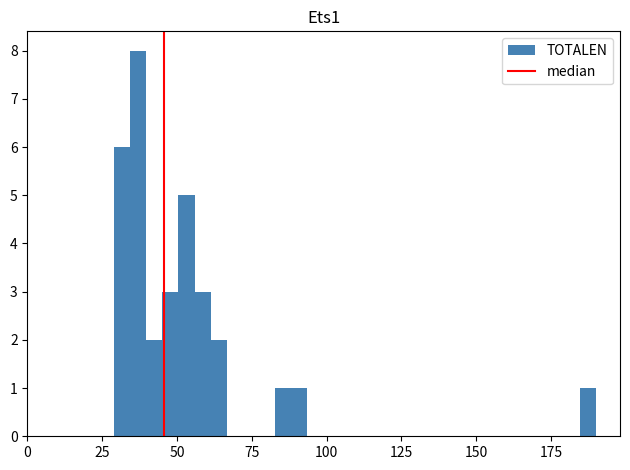

Around what value on the x-axis is the tallest bar? Give the approximate position of its centre, as read against the axis.

35